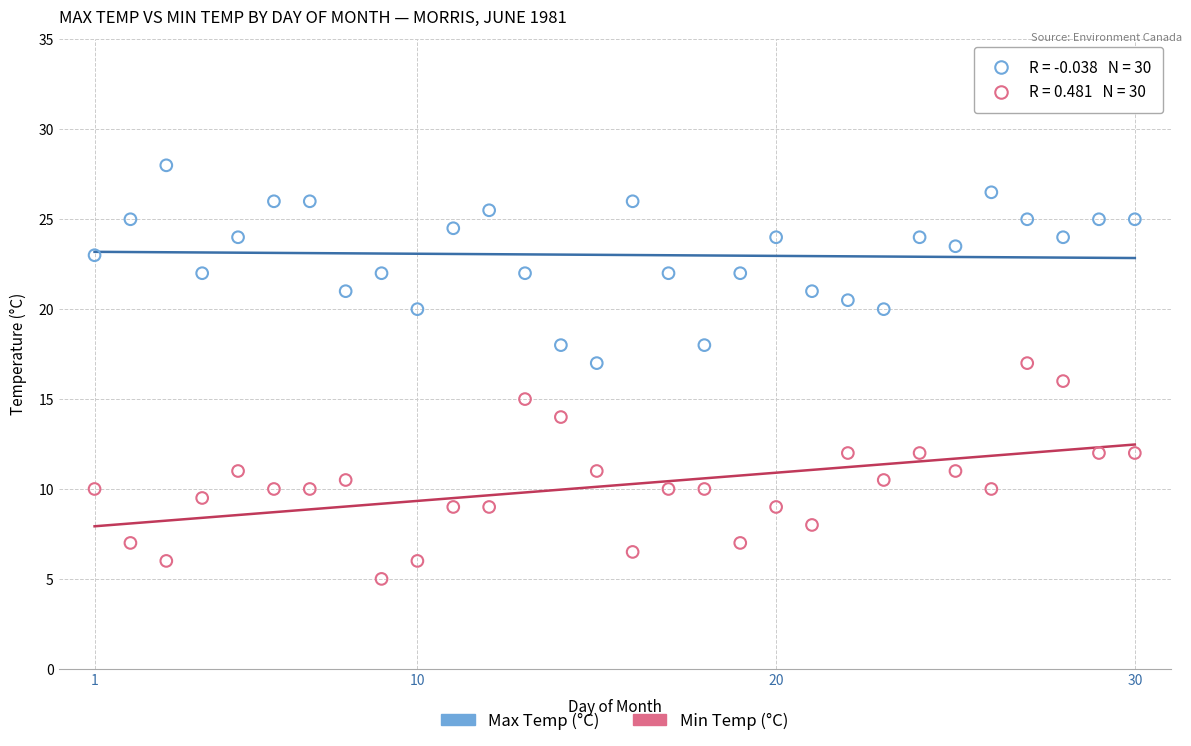

Across all data points, what is the range of X values (max minus min)?

29.0